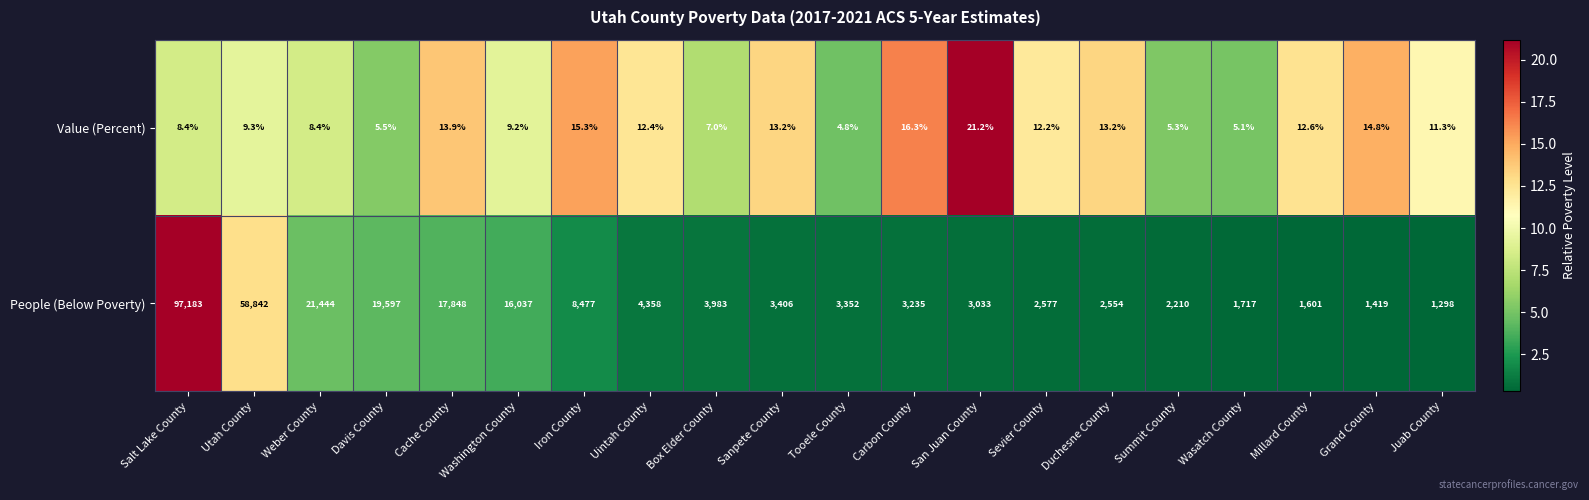

Which series has the widest spread of values?

People (Below Poverty)